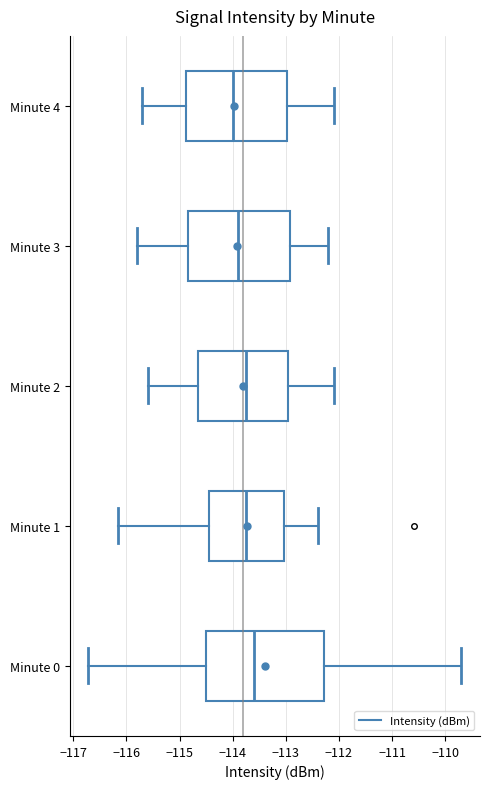

Where does the median line of the box for Minute 0 sit on the x-axis? The values are not printed on the chart, so give them approximately, as read against the axis.

-113.6